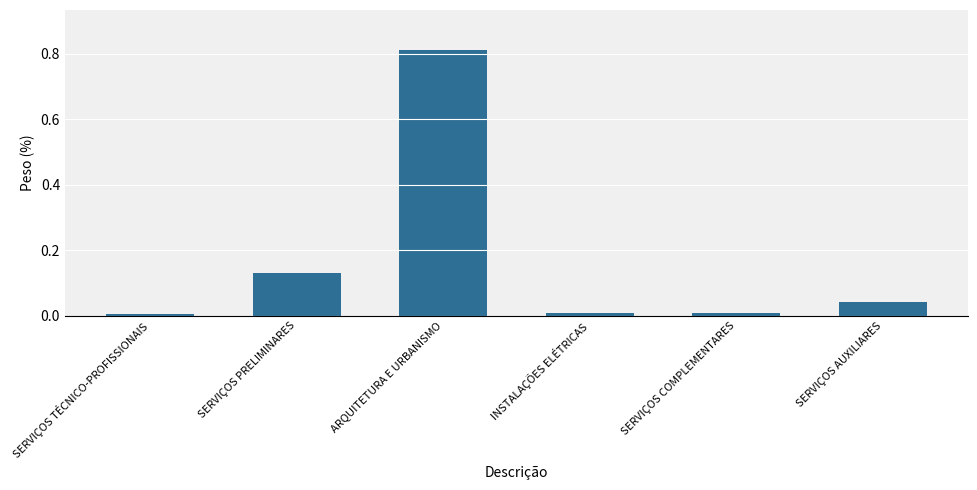

What is the average value?

0.2